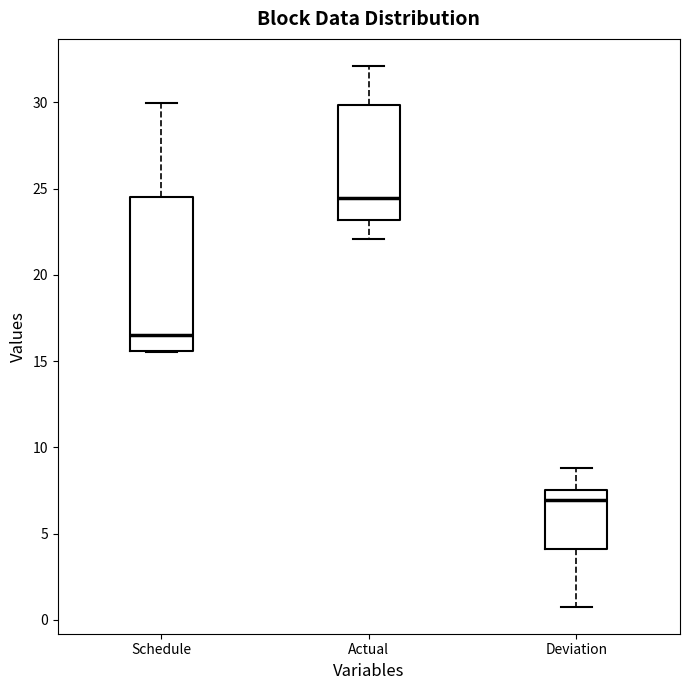

Reading left to right, transcribe this box plot: for each box, give where its median line is, the range the box spans, and where its two whiskers end, as read against the y-axis. The values are not printed on the chart, so give them approximately, as read against the axis.

Schedule: median 16.5, box 15.5 to 24.5, whiskers 15.5 to 30.0
Actual: median 24.5, box 23.0 to 30.0, whiskers 22.0 to 32.0
Deviation: median 7.0, box 4.0 to 7.5, whiskers 1.0 to 9.0